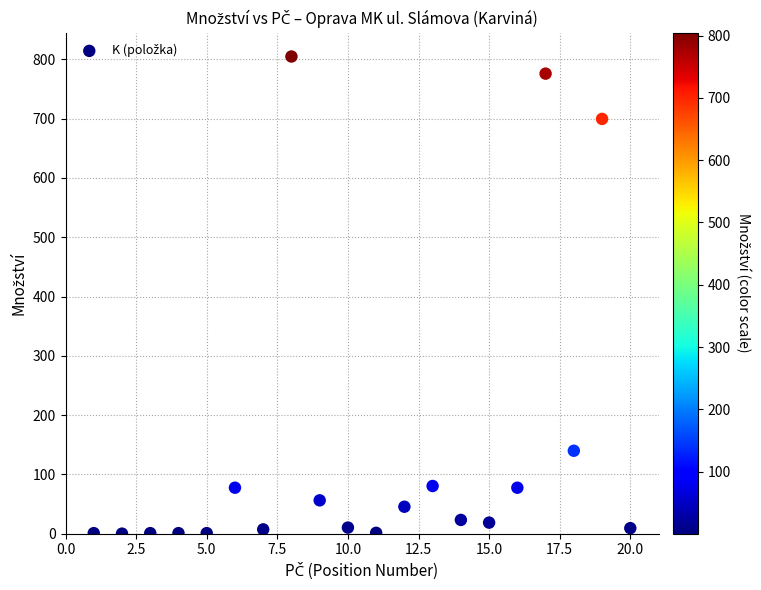

What is the range of X values (max minus min)?

19.0